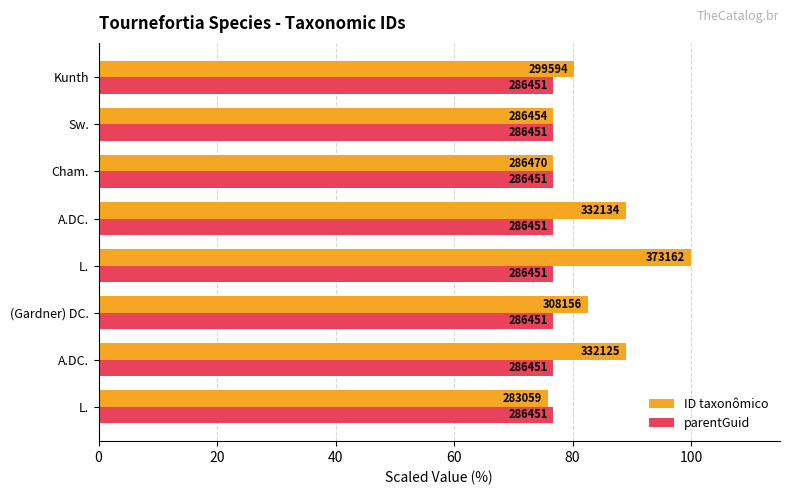

What are all the series names shown in the legend?

ID taxonômico, parentGuid